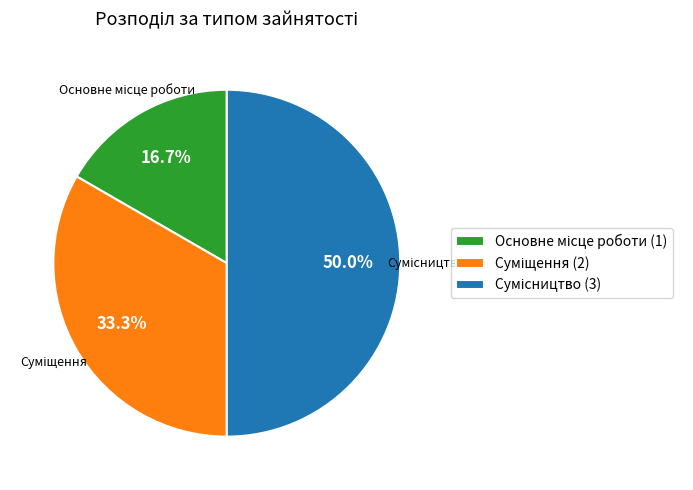

How many segments does this pie chart have?

3